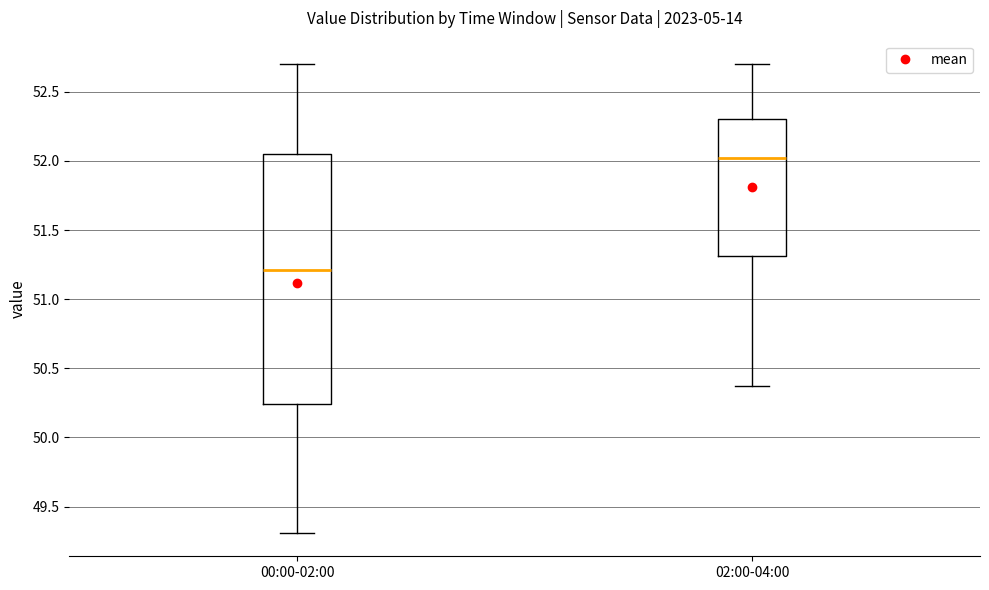

Reading left to right, transcribe this box plot: for each box, give where its median line is, the range the box spans, and where its two whiskers end, as read against the y-axis. The values are not printed on the chart, so give them approximately, as read against the axis.

00:00-02:00: median 51.20, box 50.25 to 52.05, whiskers 49.30 to 52.70
02:00-04:00: median 52.00, box 51.30 to 52.30, whiskers 50.35 to 52.70